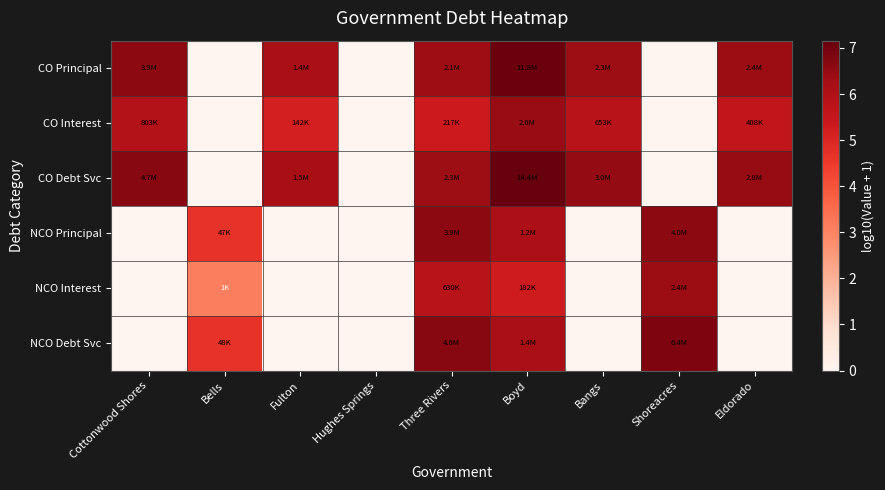

Reading left to right, list all the values displayed in this chart.

CO Principal: Cottonwood Shores=6.6	Bells=0.0	Fulton=6.1	Hughes Springs=0.0	Three Rivers=6.3	Boyd=7.1	Bangs=6.4	Shoreacres=0.0	Eldorado=6.4
CO Interest: Cottonwood Shores=5.9	Bells=0.0	Fulton=5.2	Hughes Springs=0.0	Three Rivers=5.3	Boyd=6.4	Bangs=5.8	Shoreacres=0.0	Eldorado=5.6
CO Debt Svc: Cottonwood Shores=6.7	Bells=0.0	Fulton=6.2	Hughes Springs=0.0	Three Rivers=6.4	Boyd=7.2	Bangs=6.5	Shoreacres=0.0	Eldorado=6.5
NCO Principal: Cottonwood Shores=0.0	Bells=4.7	Fulton=0.0	Hughes Springs=0.0	Three Rivers=6.6	Boyd=6.1	Bangs=0.0	Shoreacres=6.6	Eldorado=0.0
NCO Interest: Cottonwood Shores=0.0	Bells=3.1	Fulton=0.0	Hughes Springs=0.0	Three Rivers=5.8	Boyd=5.3	Bangs=0.0	Shoreacres=6.4	Eldorado=0.0
NCO Debt Svc: Cottonwood Shores=0.0	Bells=4.7	Fulton=0.0	Hughes Springs=0.0	Three Rivers=6.7	Boyd=6.1	Bangs=0.0	Shoreacres=6.8	Eldorado=0.0